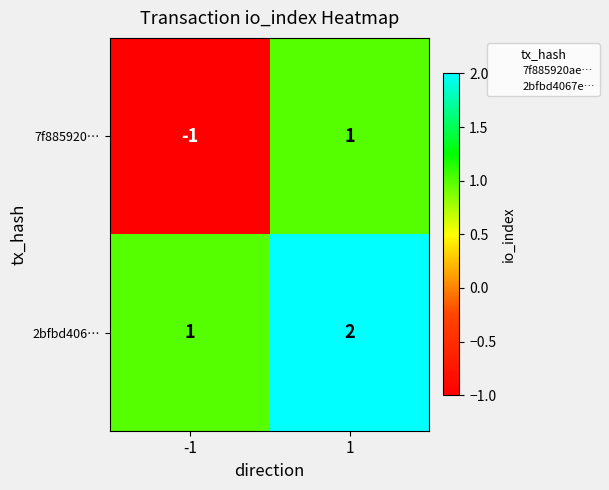

Which series has the widest spread of values?

7f885920…